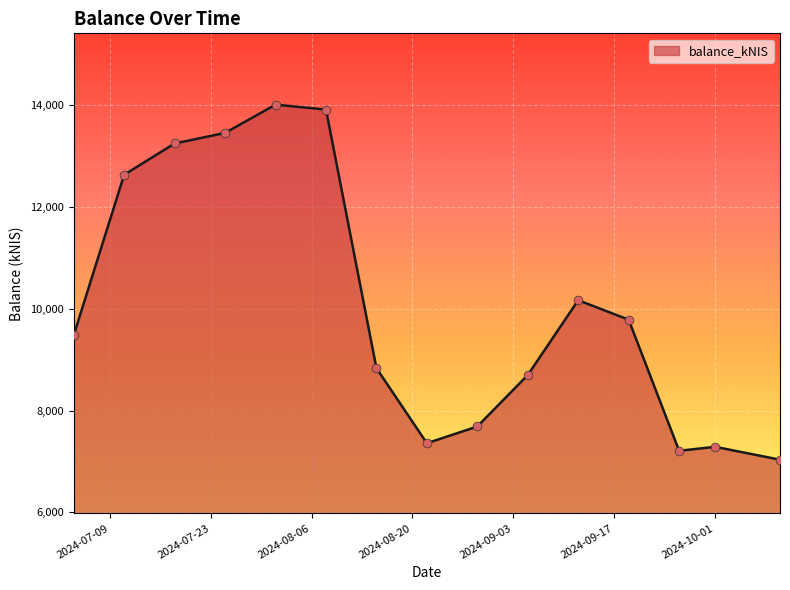

What is the minimum value shown in the chart?

7035.1